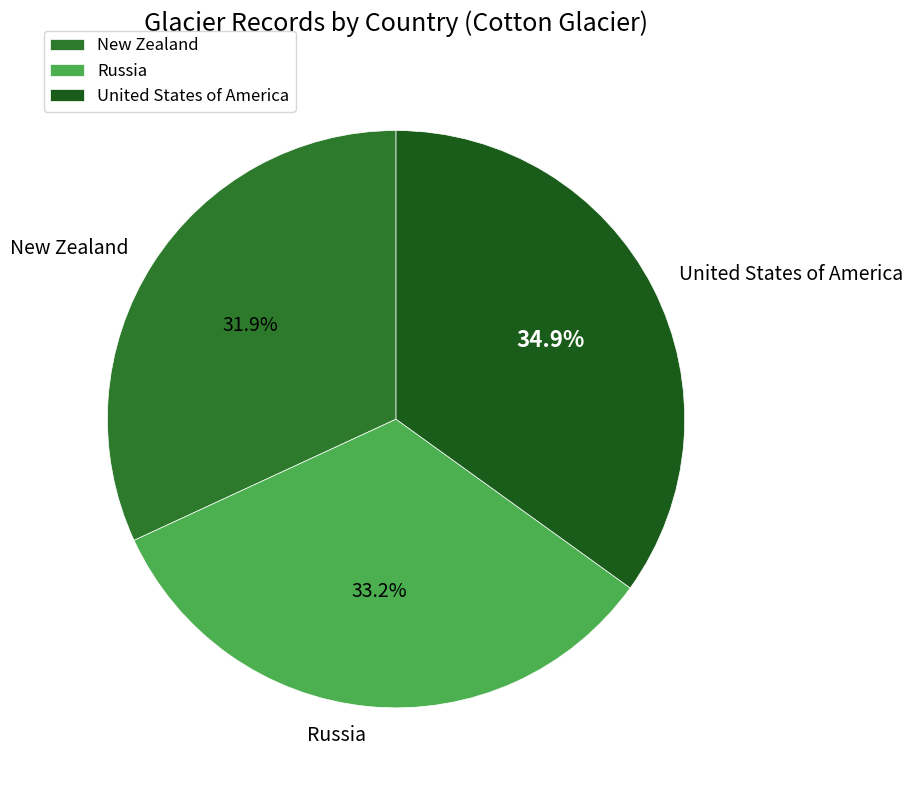

What is the ratio of the value at New Zealand to the value at Russia?

1.0